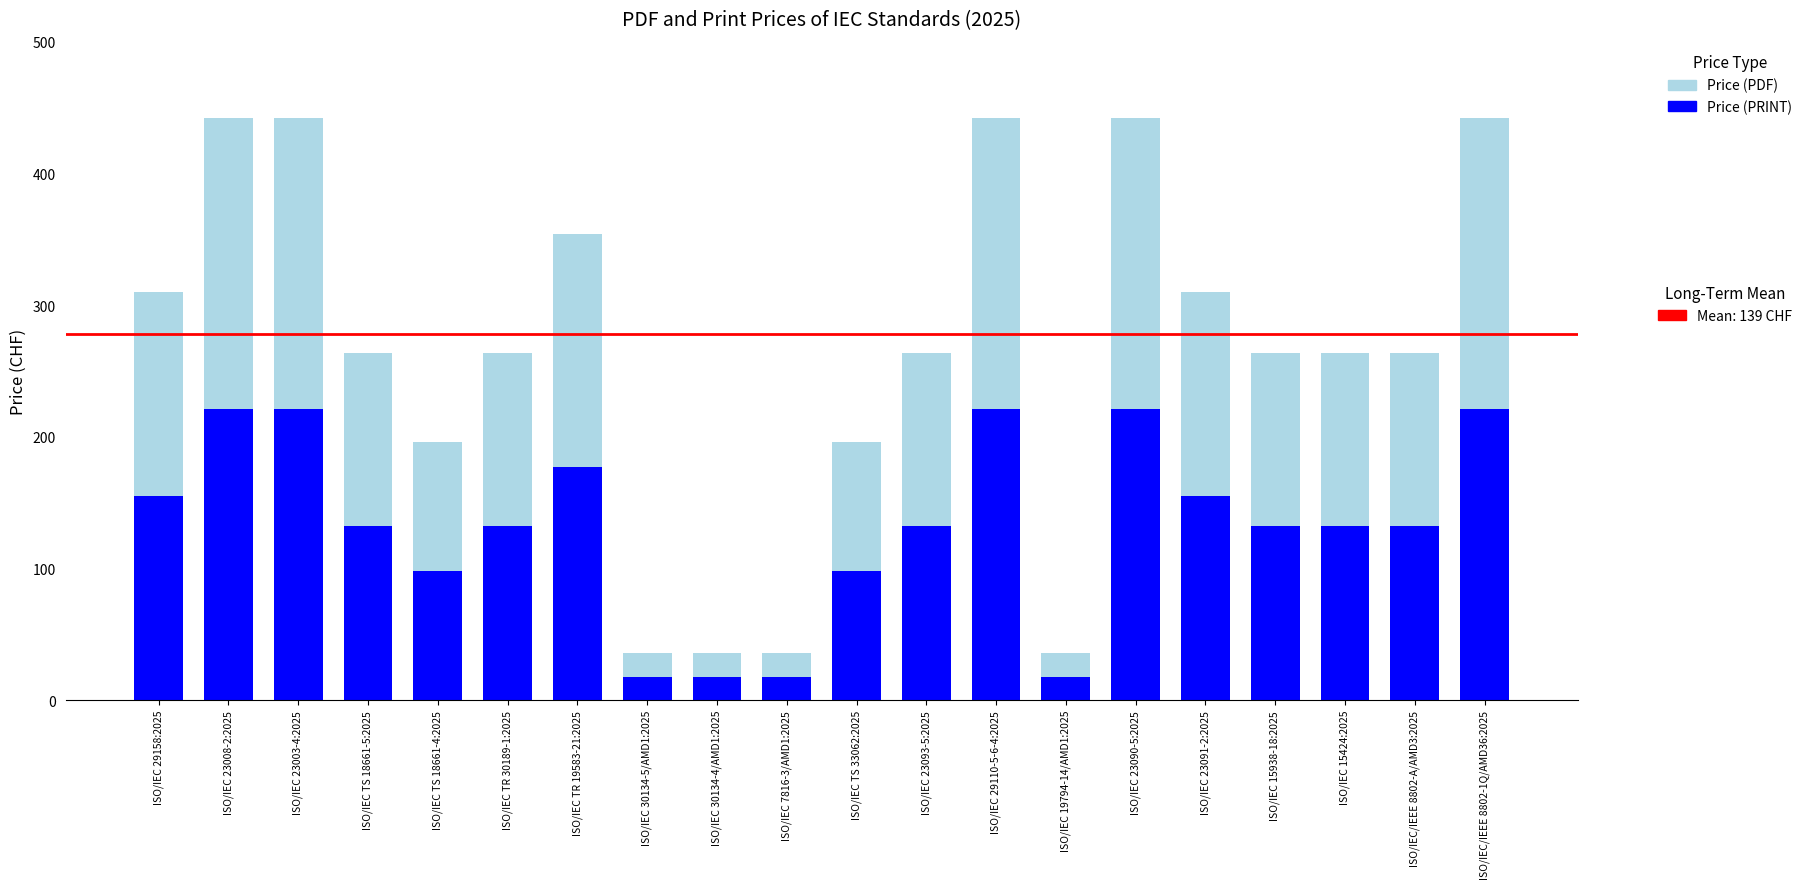

How many bars are there in total?

20